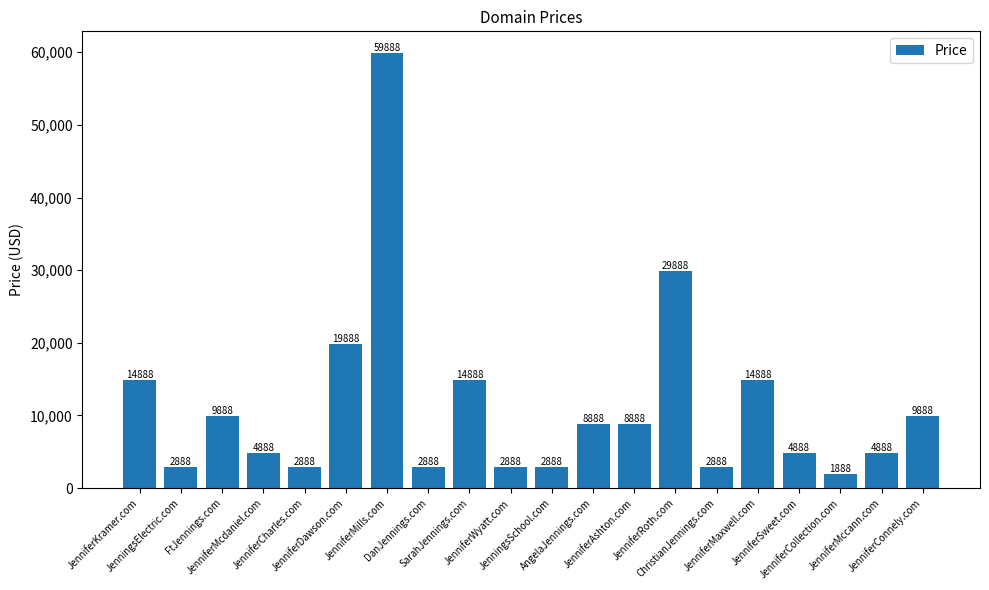

Where is the data nearest to the value 30888?

JenniferRoth.com